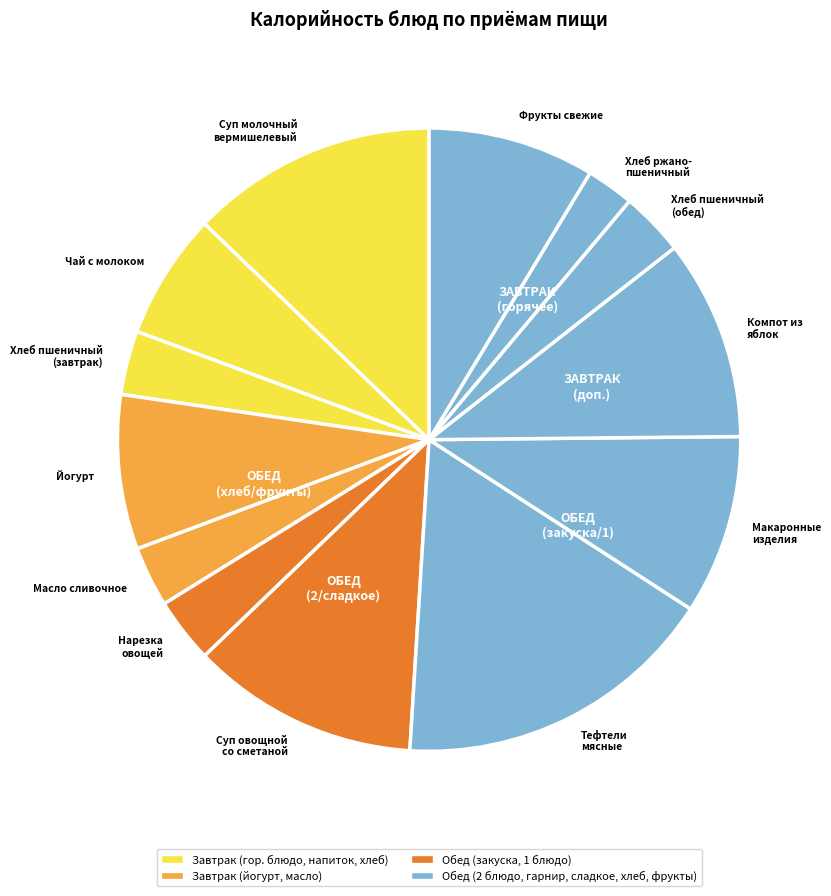

Is it true that Йогурт is 8% of the pie?

True